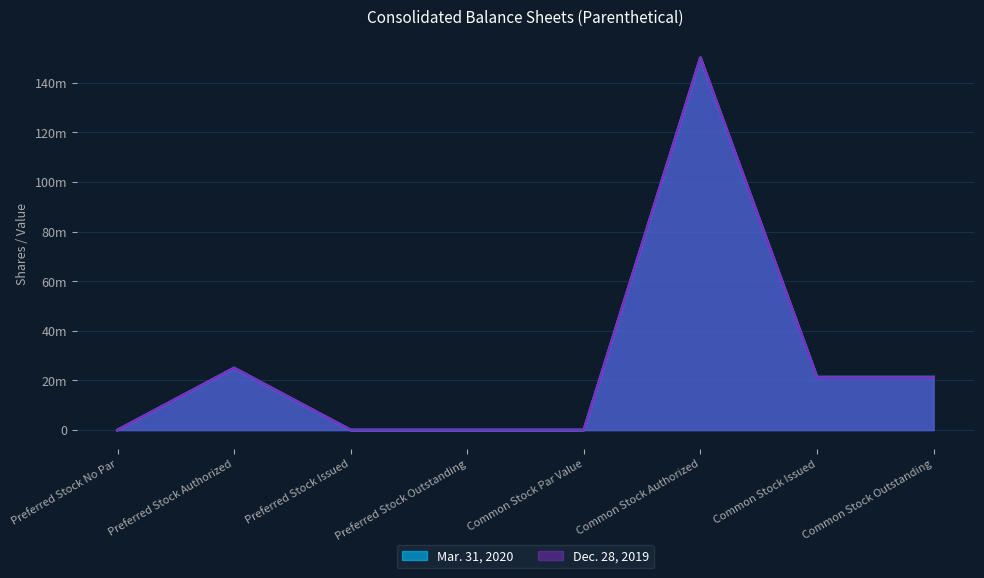

What is the difference between the Mar. 31, 2020 values at Preferred Stock Authorized and Common Stock Issued?

3656520